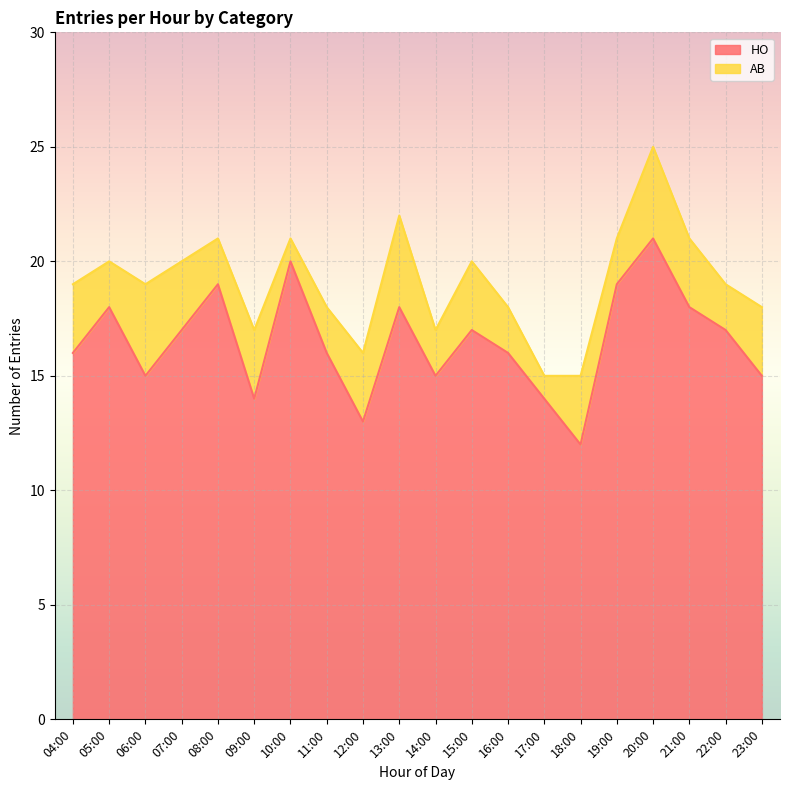

What is the difference between the second highest and second lowest values?

7